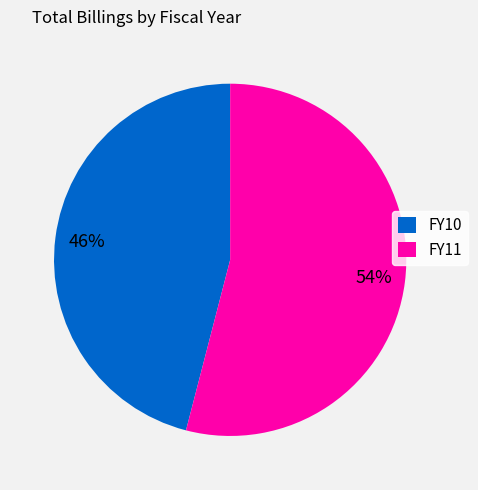

The FY10 slice represents 46% of the pie. True or false?

True